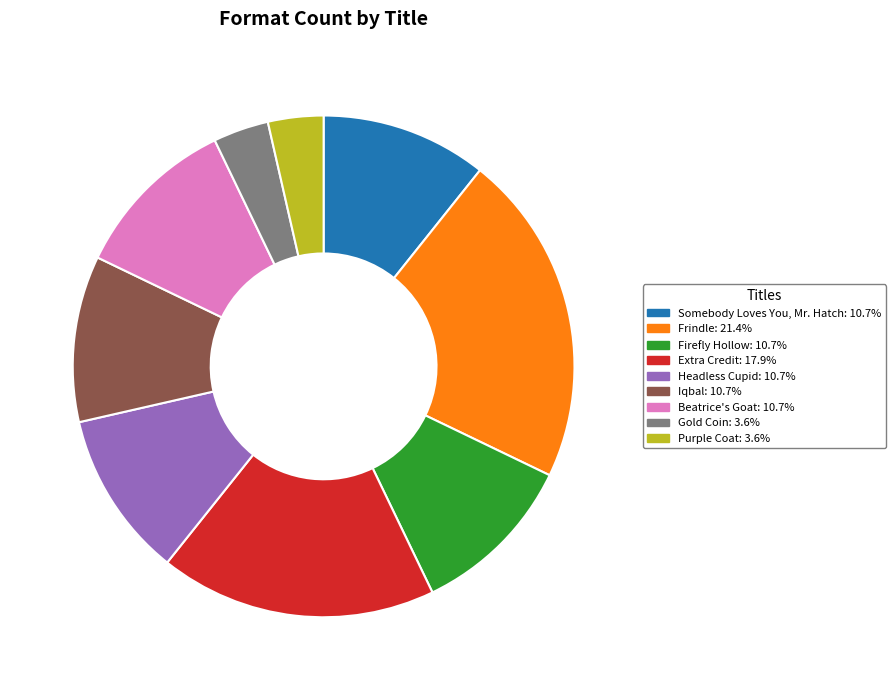

Do Extra Credit and Firefly Hollow together represent more than half of the pie?

No